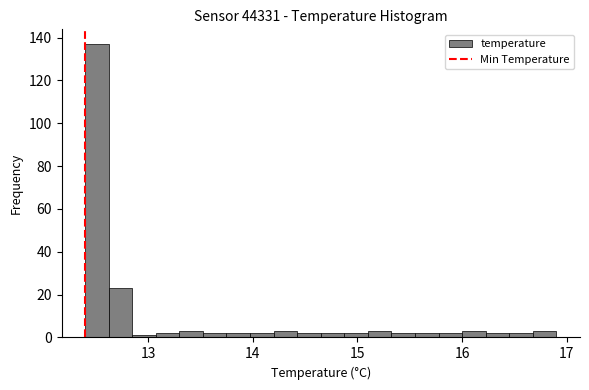

Read against the x-axis, roughly where is the centre of the tallest bar?

12.5